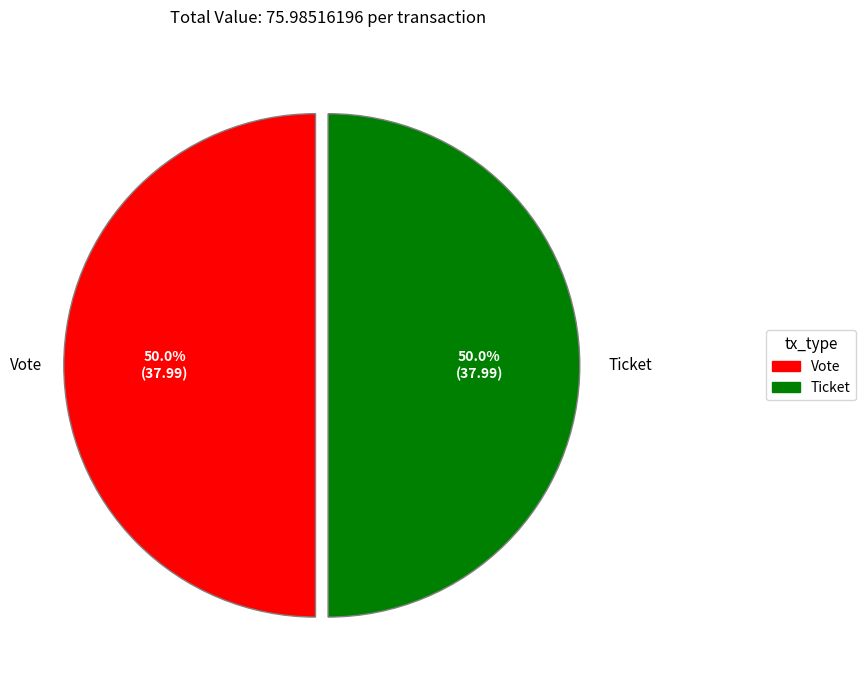

What percentage is NOT represented by Ticket?

50.0%